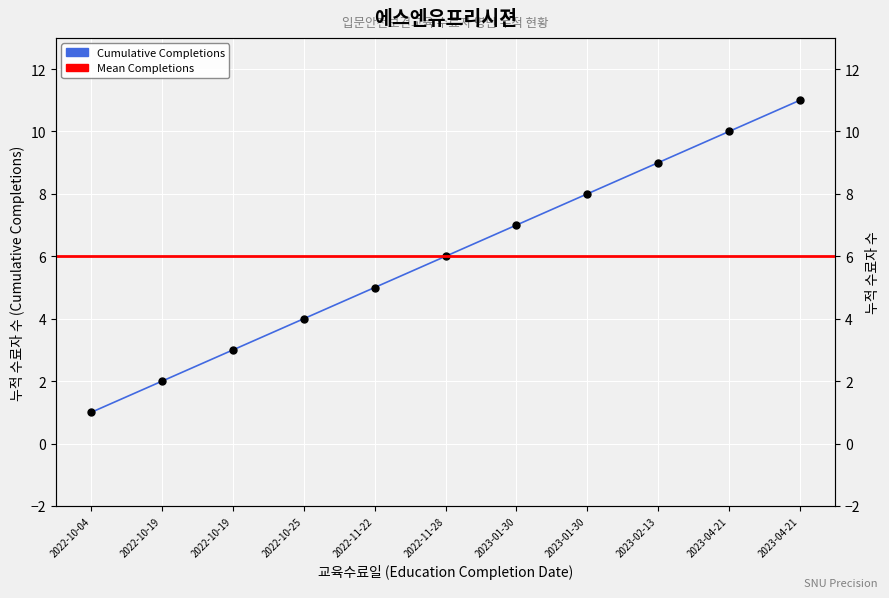

At which label does the data first exceed 6?

2023-01-30